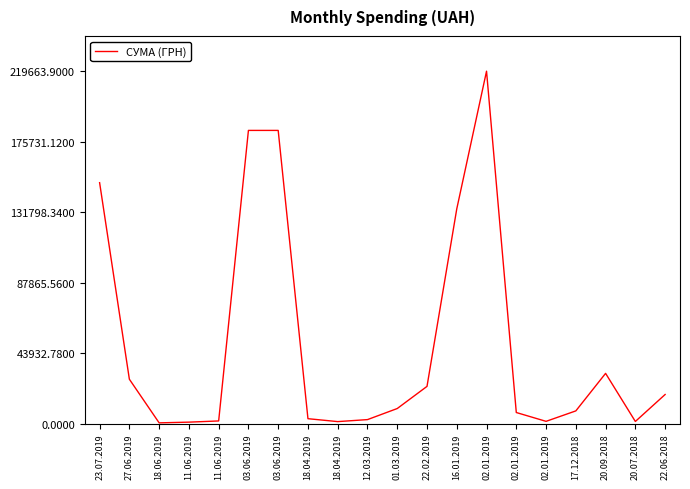

What is the difference between the maximum and minimum values?

219243.9